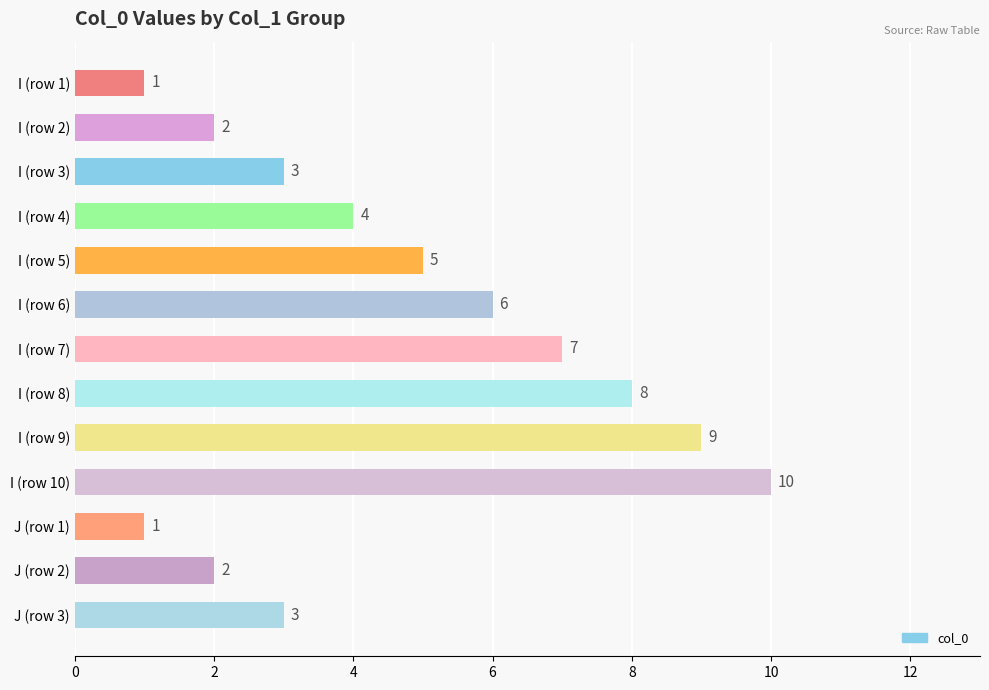

What is the difference between the maximum and minimum values?

9